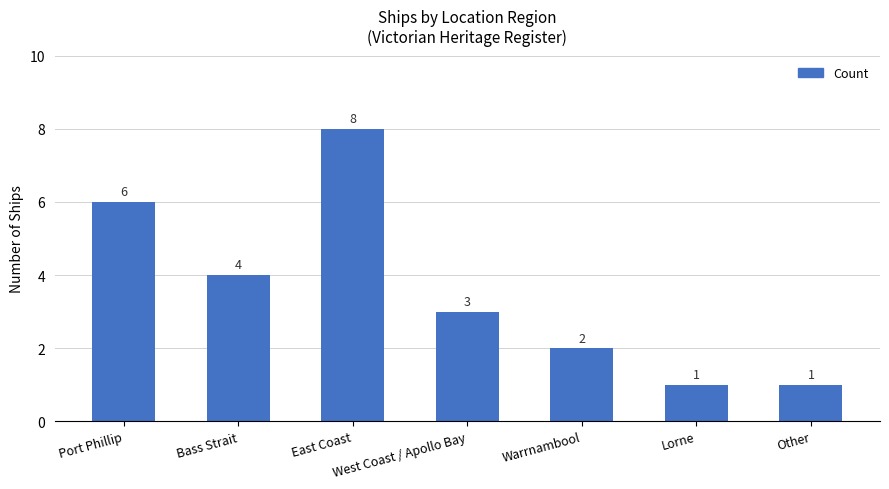

The value at West Coast / Apollo Bay is 3. True or false?

True